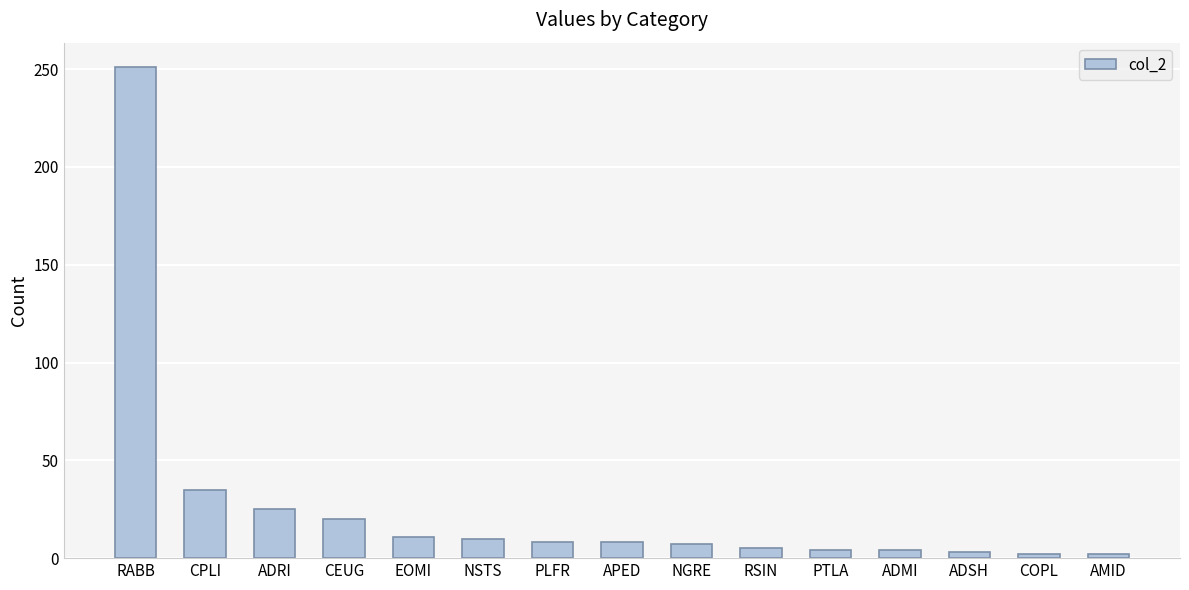

Where does the data first go above 8?

RABB